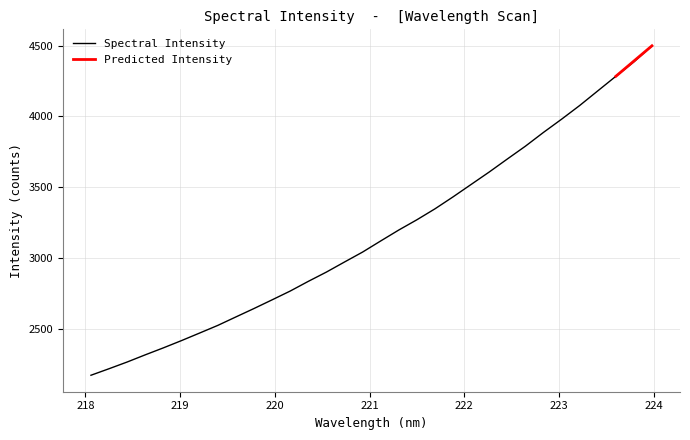

Rank the categories by value from lowest to highest.

218.0596, 218.2508, 218.442, 218.6332, 218.8244, 219.0156, 219.2067, 219.3979, 219.589, 219.7801, 219.9712, 220.1623, 220.3533, 220.5444, 220.7354, 220.9264, 221.1174, 221.3083, 221.4993, 221.6902, 221.8812, 222.0721, 222.263, 222.4538, 222.6447, 222.8355, 223.0264, 223.2172, 223.408, 223.5987, 223.7895, 223.9802